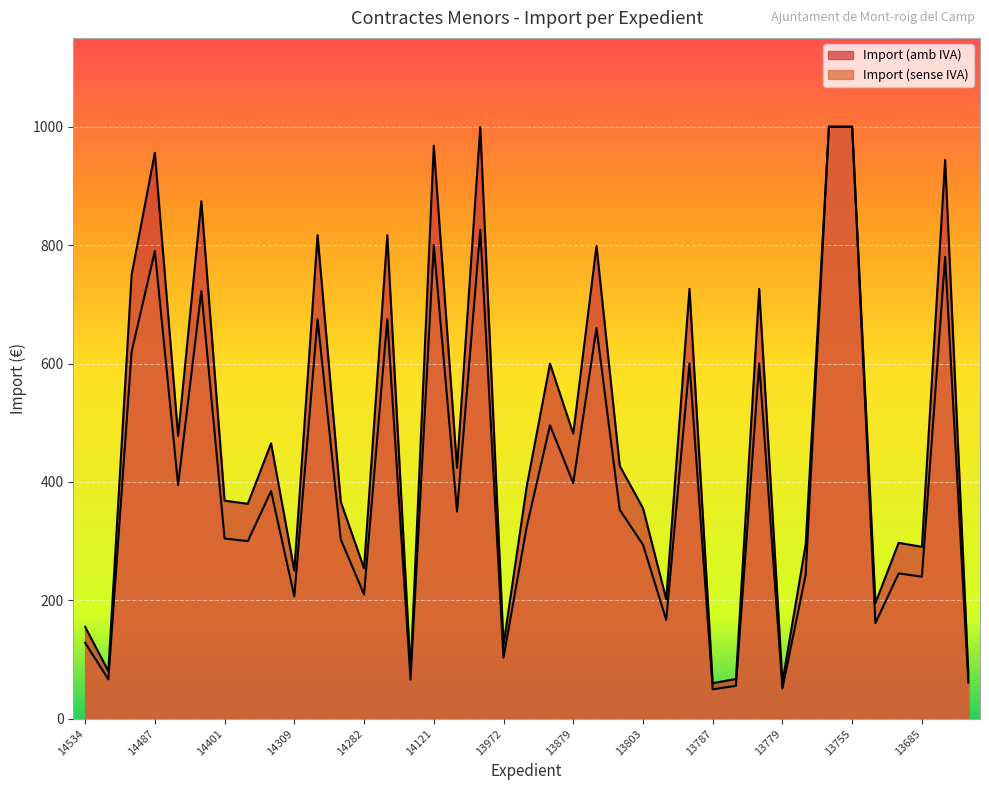

True or false: Import (amb IVA) has a value of 290.4 at 13685.

True